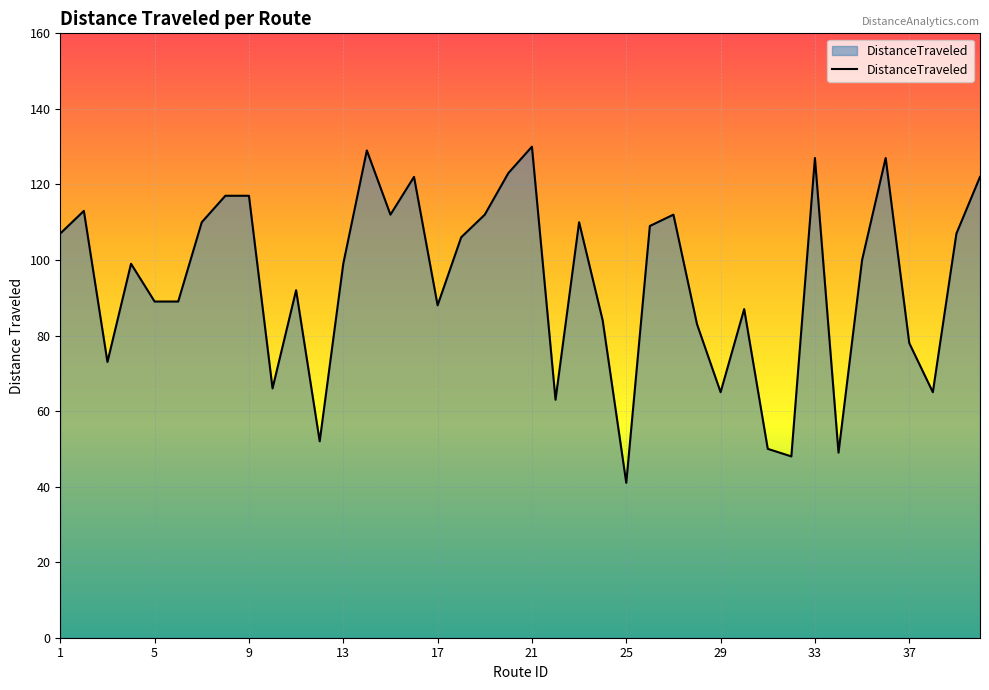

What is the maximum value shown in the chart?

130